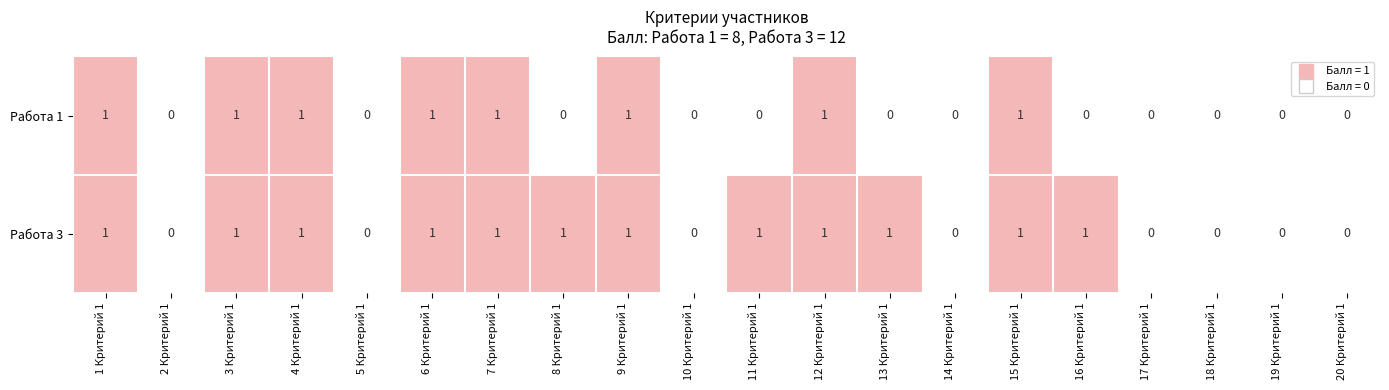

How many data points does each series have?

20